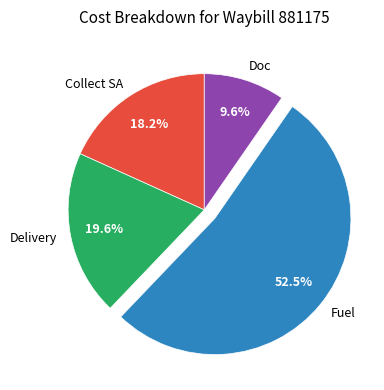

What portion of the pie excludes Doc?

90.4%